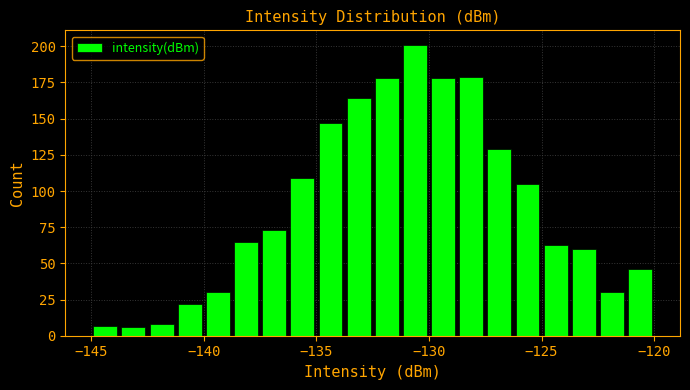

Read against the x-axis, roughly where is the centre of the tallest bar?

-130.5